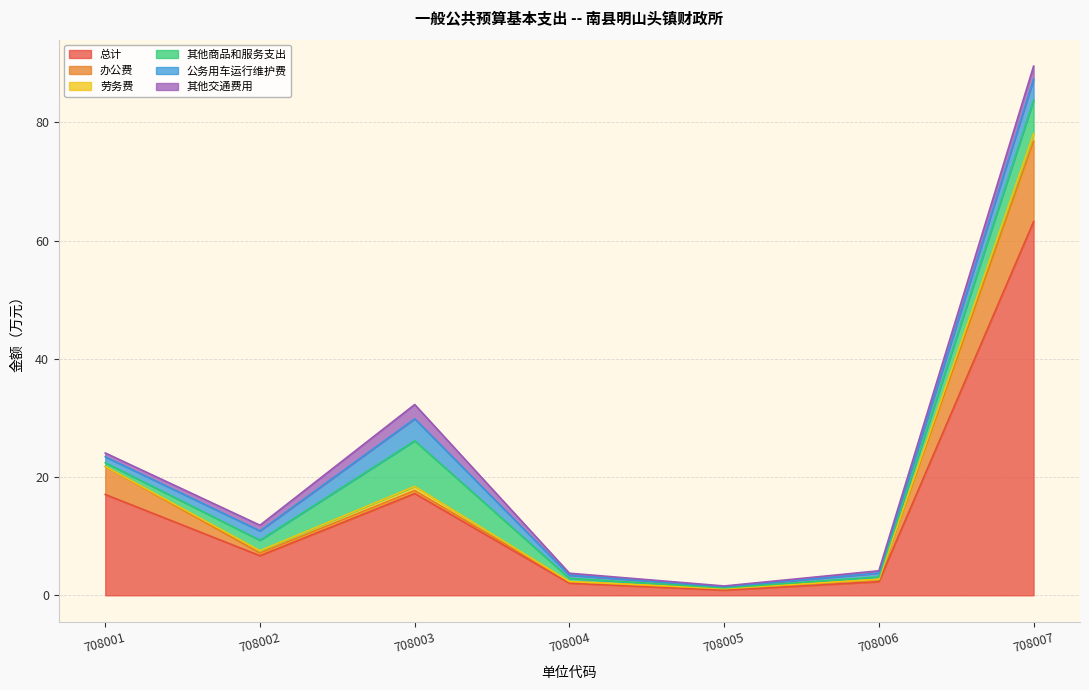

Does the chart have visible grid lines?

Yes